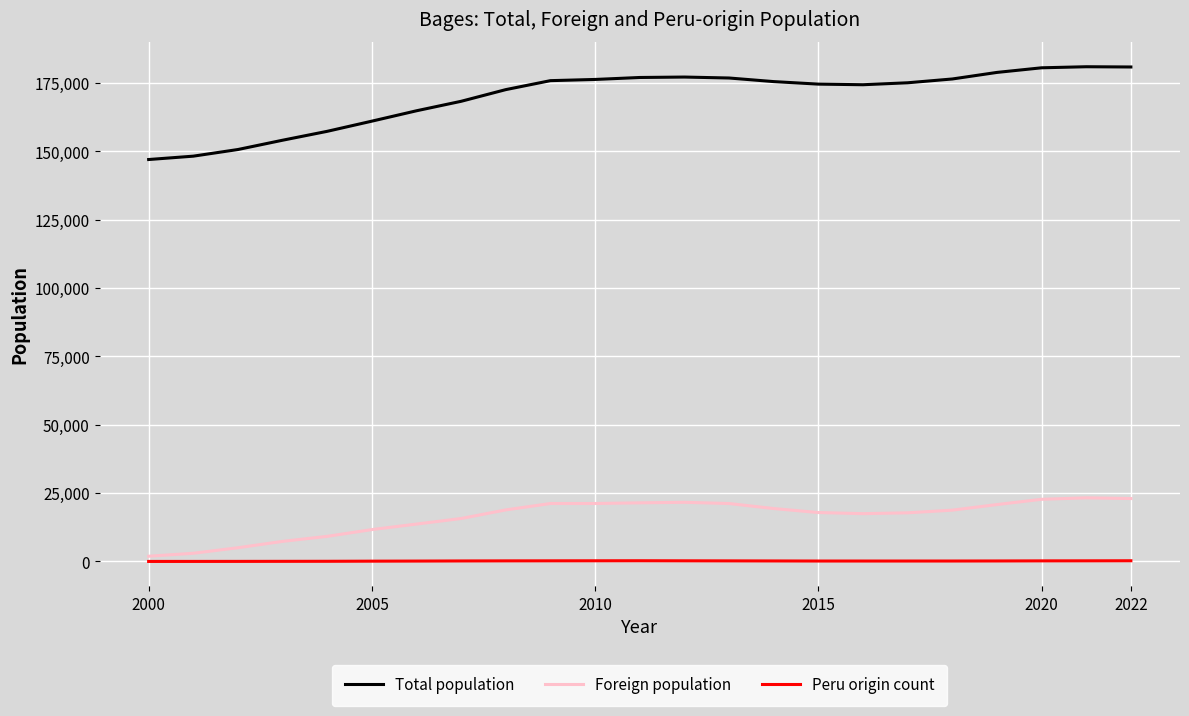

Which series has the largest total across all categories?

Total population